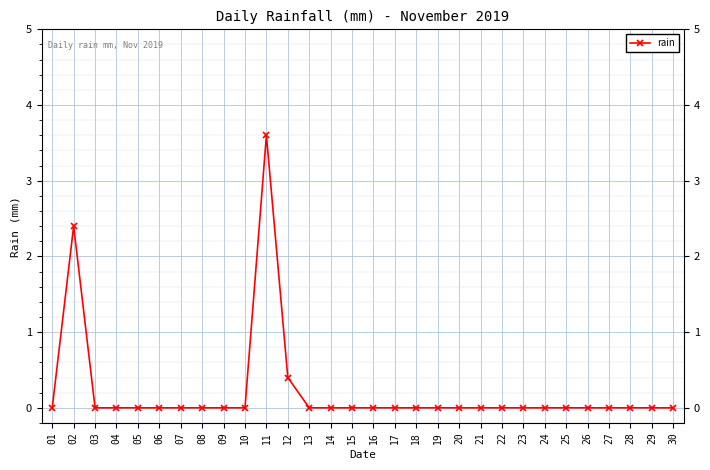

Reading left to right, what are all the values shown in this chart?

0.0	2.4	0.0	0.0	0.0	0.0	0.0	0.0	0.0	0.0	3.6	0.4	0.0	0.0	0.0	0.0	0.0	0.0	0.0	0.0	0.0	0.0	0.0	0.0	0.0	0.0	0.0	0.0	0.0	0.0